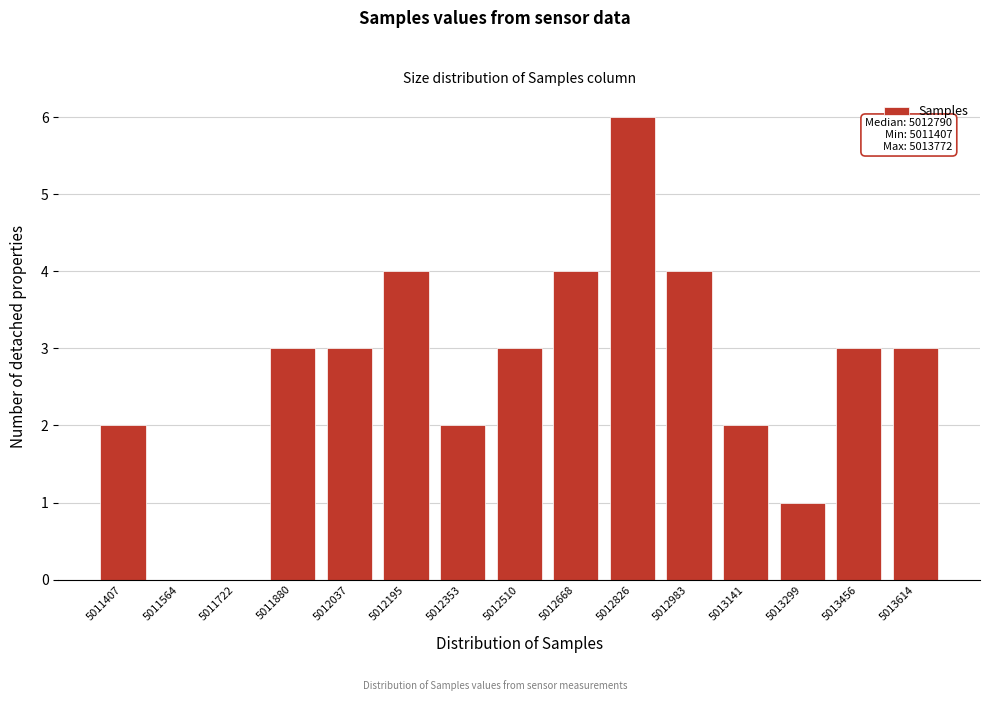

Reading left to right, list all the values displayed in this chart.

5011407=2	5011564=0	5011722=0	5011880=3	5012037=3	5012195=4	5012353=2	5012510=3	5012668=4	5012826=6	5012983=4	5013141=2	5013299=1	5013456=3	5013614=3